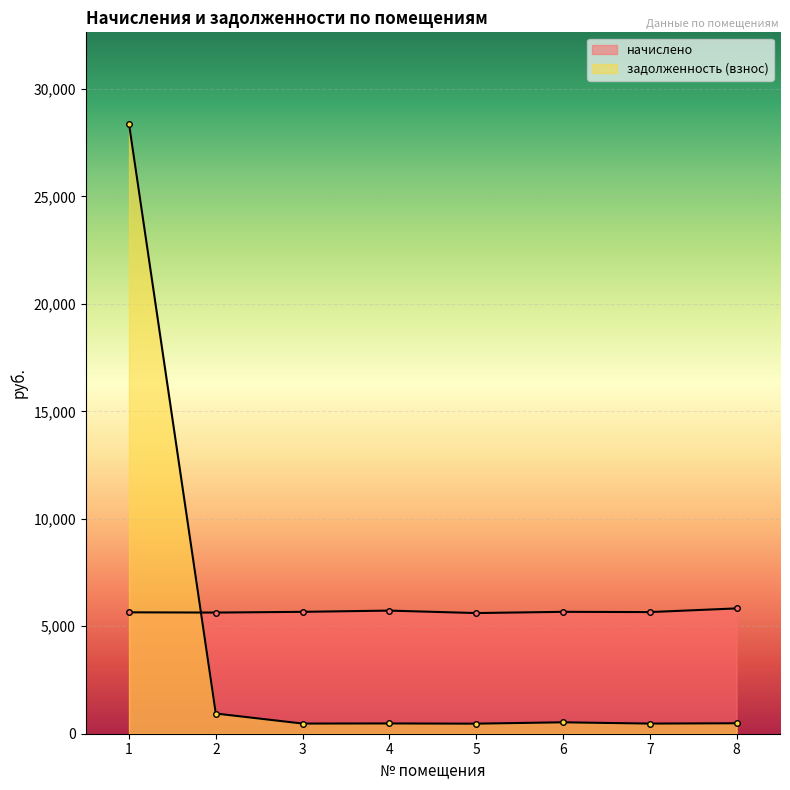

True or false: начислено and задолженность (взнос) intersect in this chart.

True